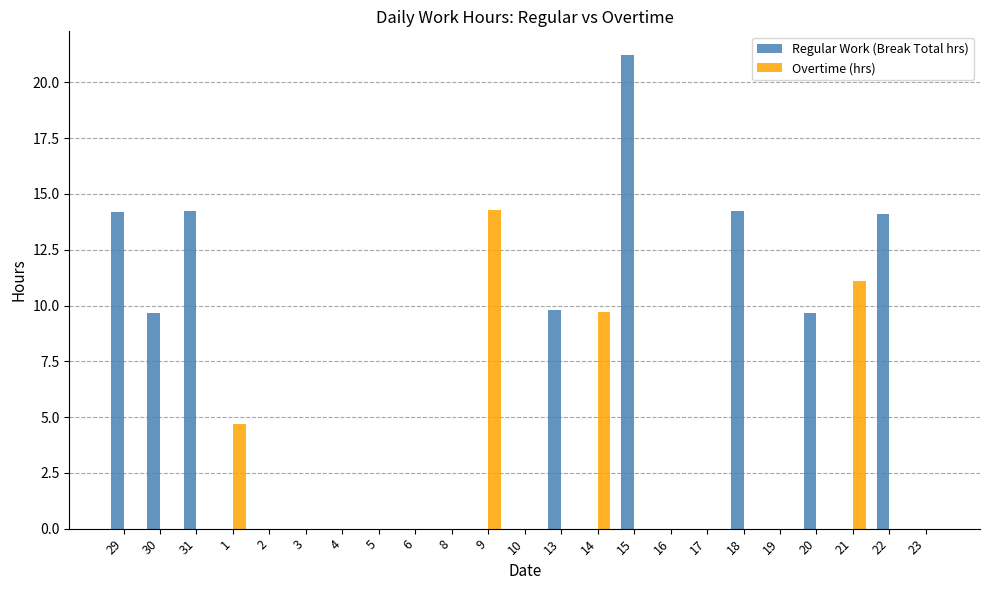

Which series has the largest total across all categories?

Regular Work (Break Total hrs)